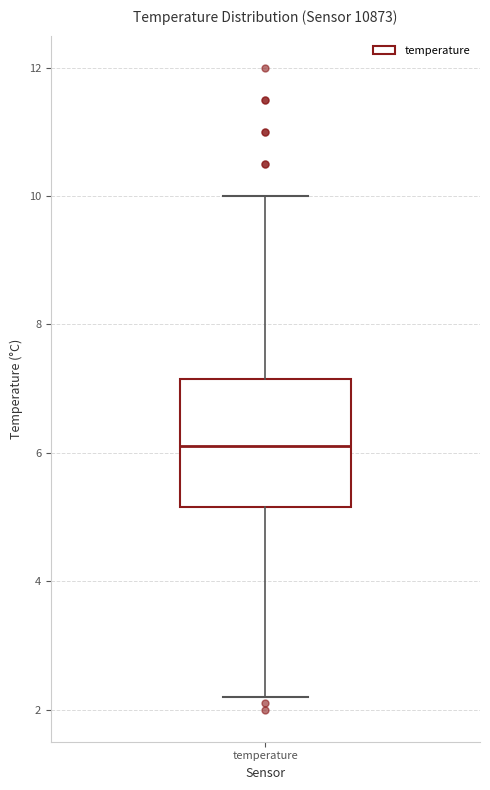

Transcribe this box plot: give where the median line is, the range the box spans, and where the two whiskers end, as read against the y-axis. The values are not printed on the chart, so give them approximately, as read against the axis.

median 6.2, box 5.2 to 7.2, whiskers 2.2 to 10.0